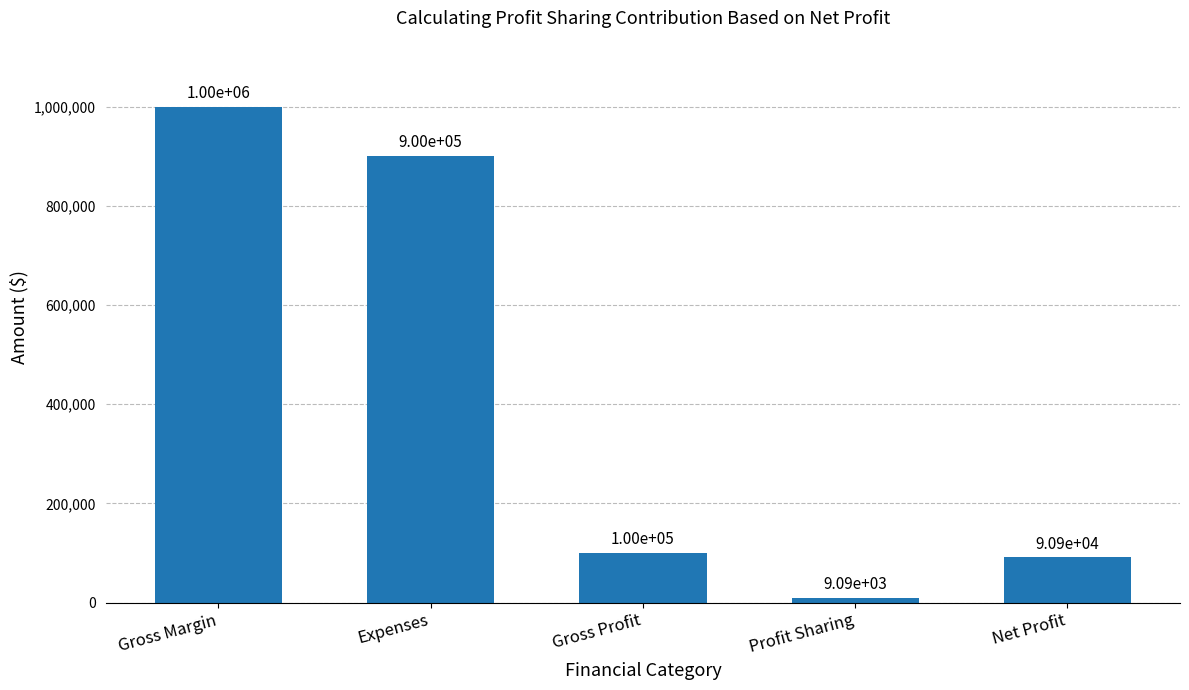

What is the ratio of the value at Net Profit to the value at Gross Margin?

0.1